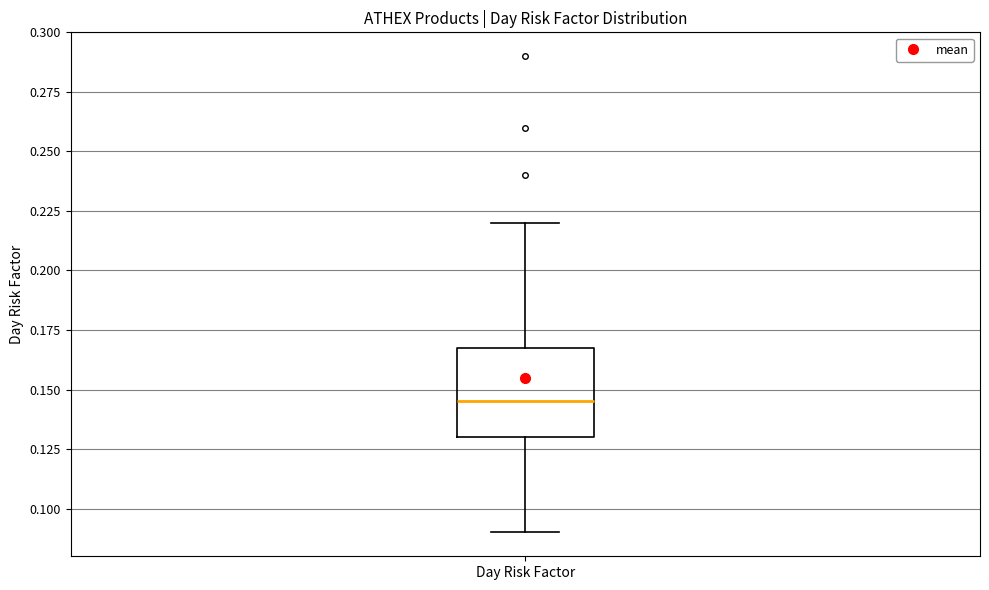

Transcribe this box plot: give where the median line is, the range the box spans, and where the two whiskers end, as read against the y-axis. The values are not printed on the chart, so give them approximately, as read against the axis.

median 0.145, box 0.130 to 0.170, whiskers 0.090 to 0.220